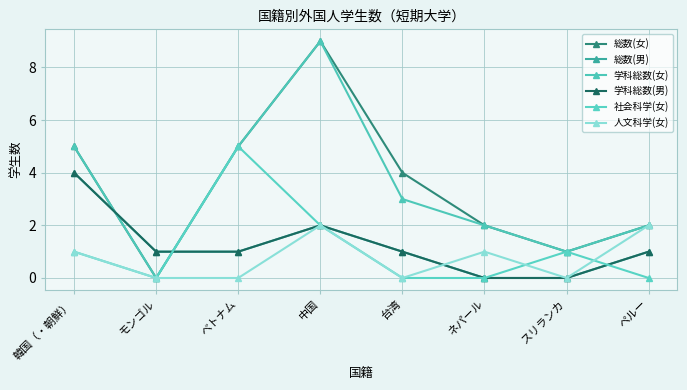

What is the approximate value of 学科総数(男) at ベトナム?

1